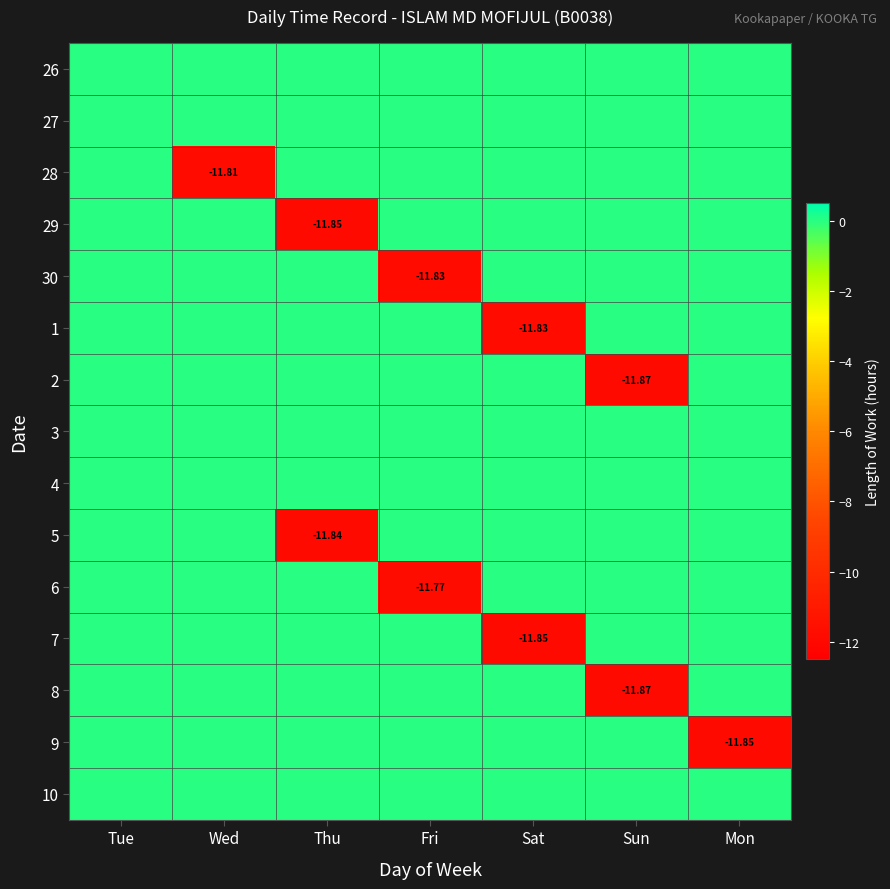

Is the value of 8 at Sun greater than the value of 9 at Mon?

No